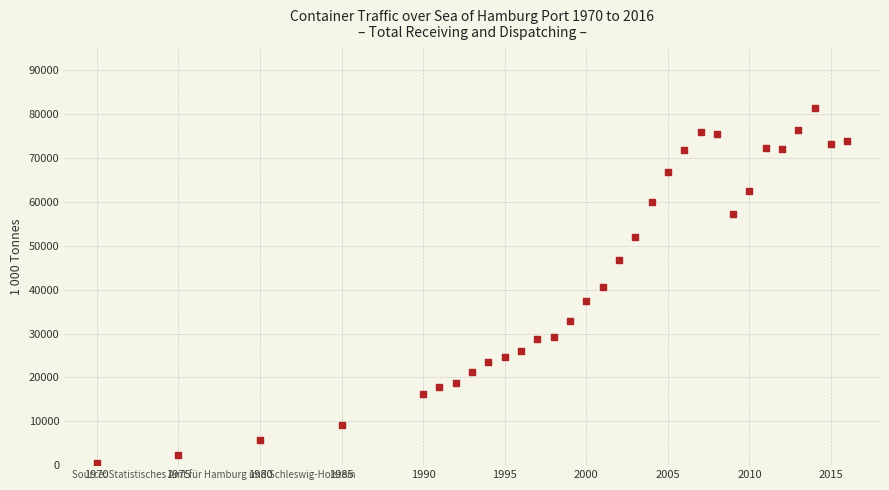

What is the range of X values (max minus min)?

46.0